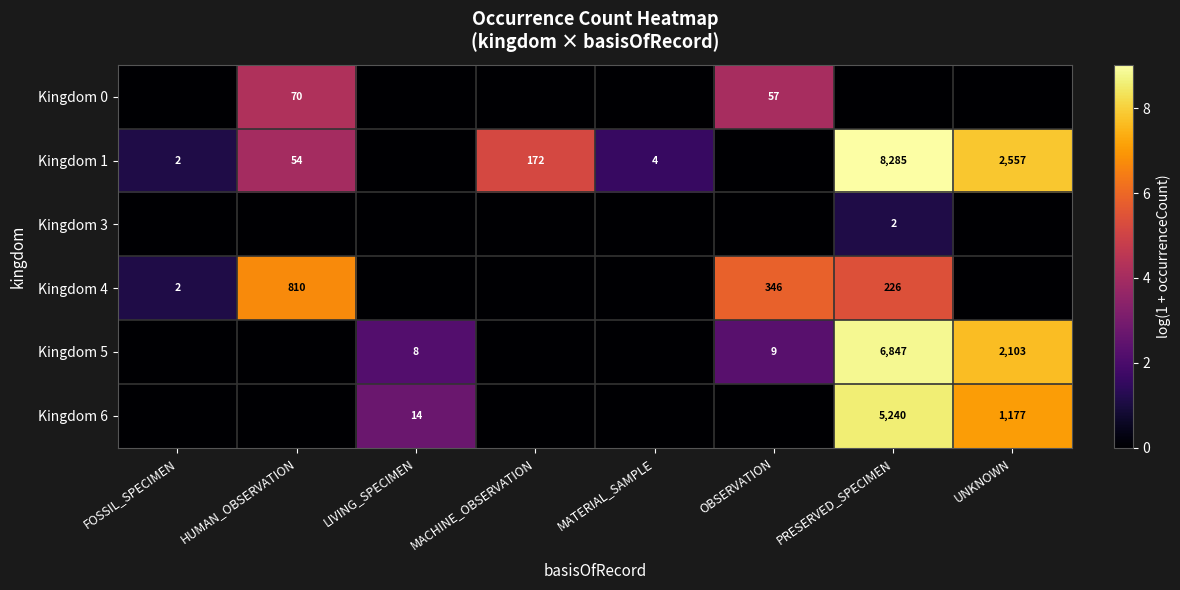

Is it true that Kingdom 5 equals 8 at LIVING_SPECIMEN?

True